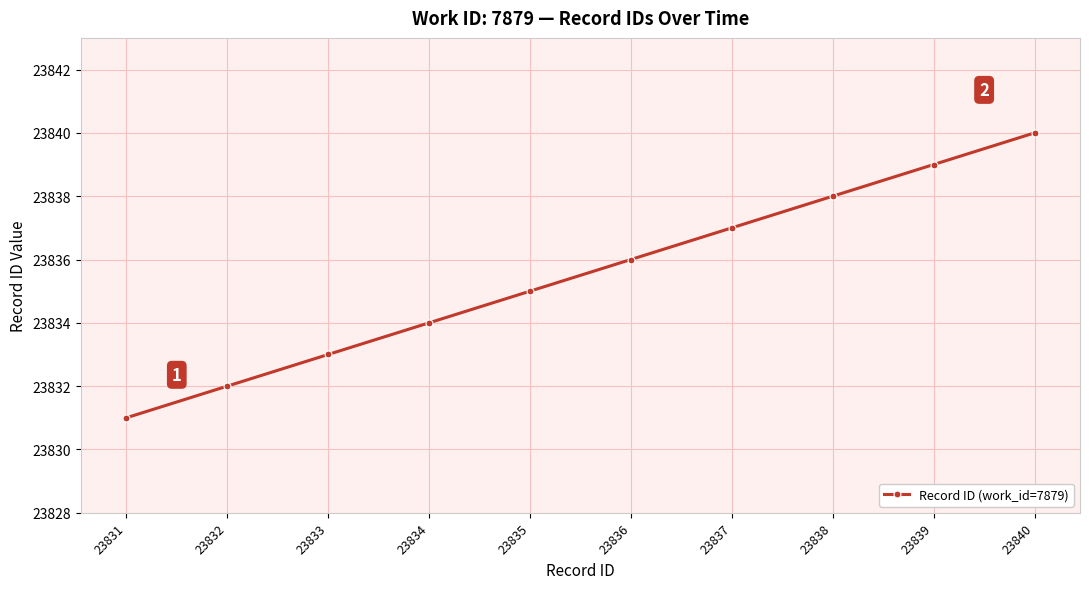

The chart shows a value of 23832 at 23832. True or false?

True